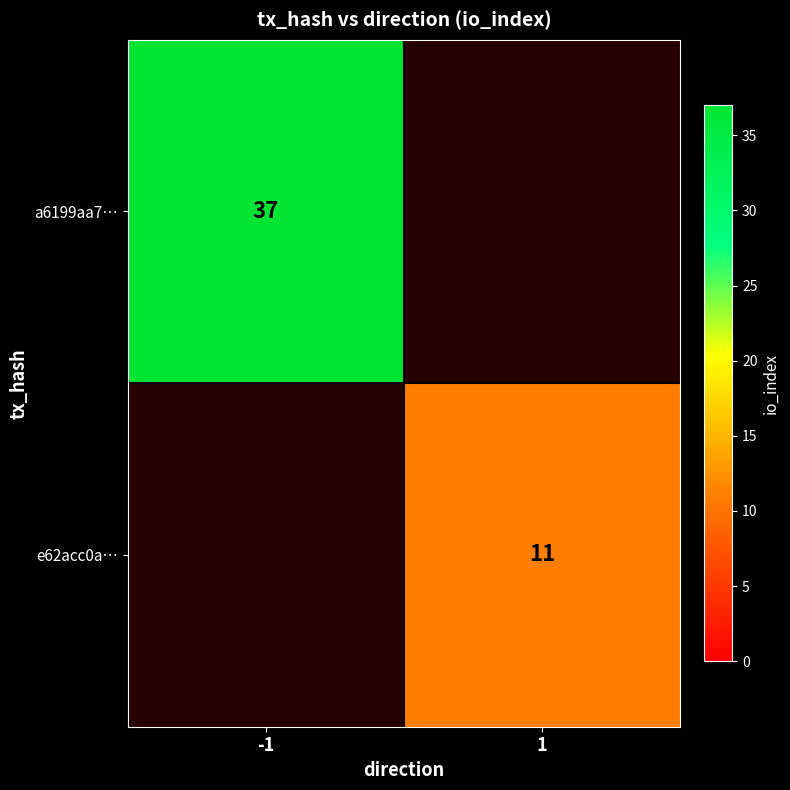

Is the value of a6199aa7… at -1 greater than the value of e62acc0a… at 1?

Yes